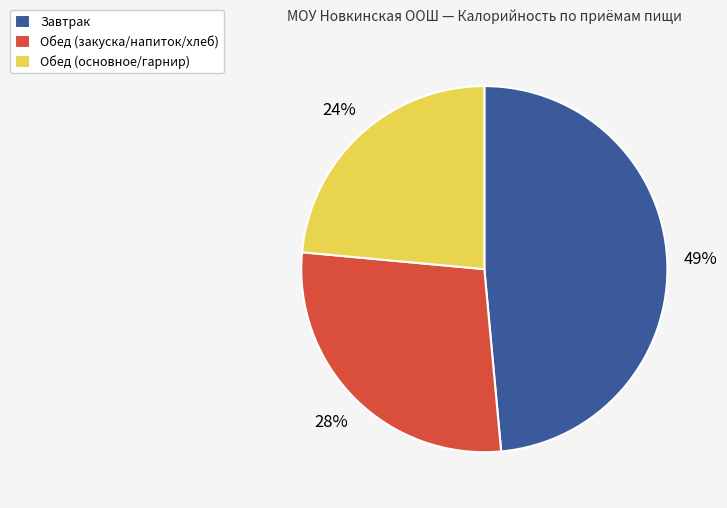

How many segments does this pie chart have?

3